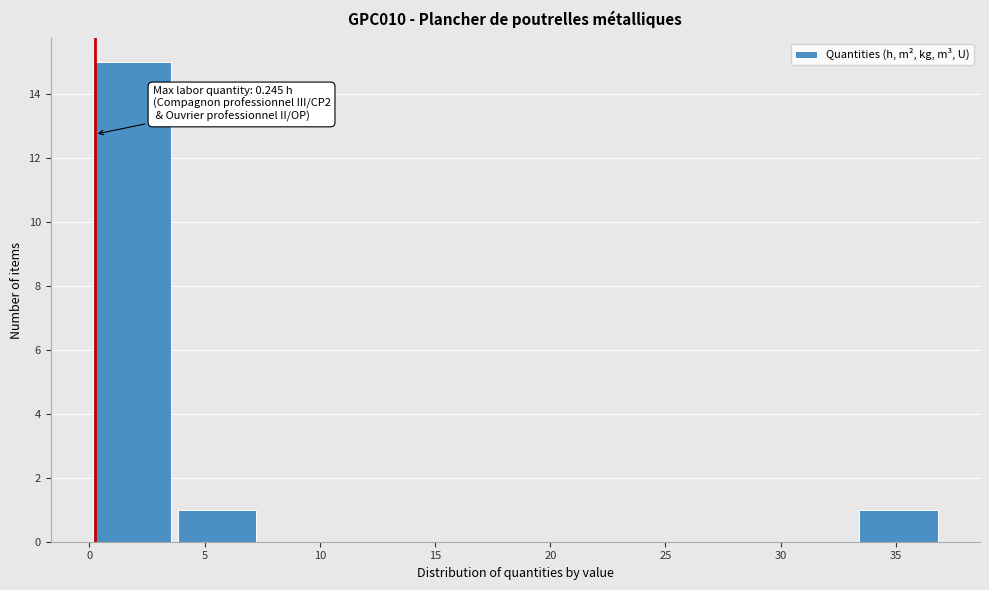

Over which range of the x-axis is the bar tallest?

0.0 to 3.5